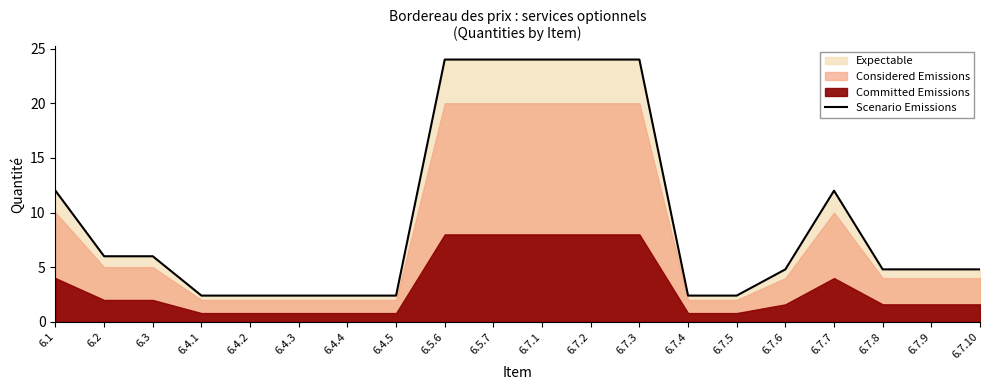

How many lines are shown in the chart?

1